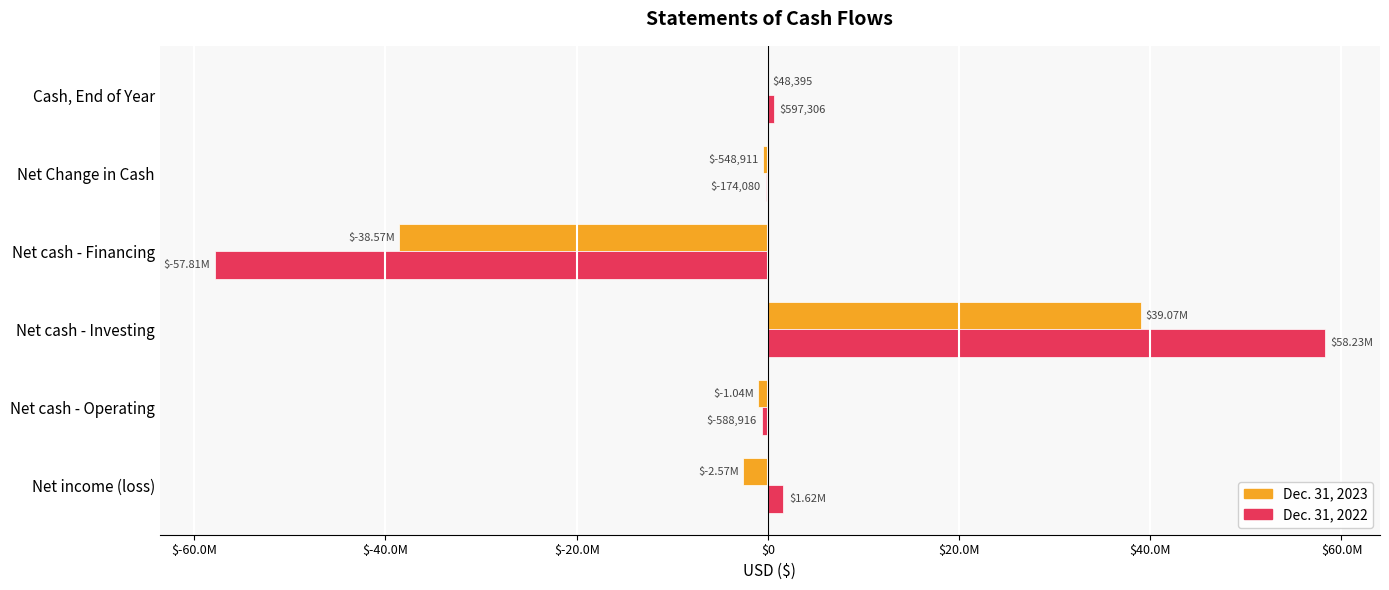

What are all the series names shown in the legend?

Dec. 31, 2023, Dec. 31, 2022